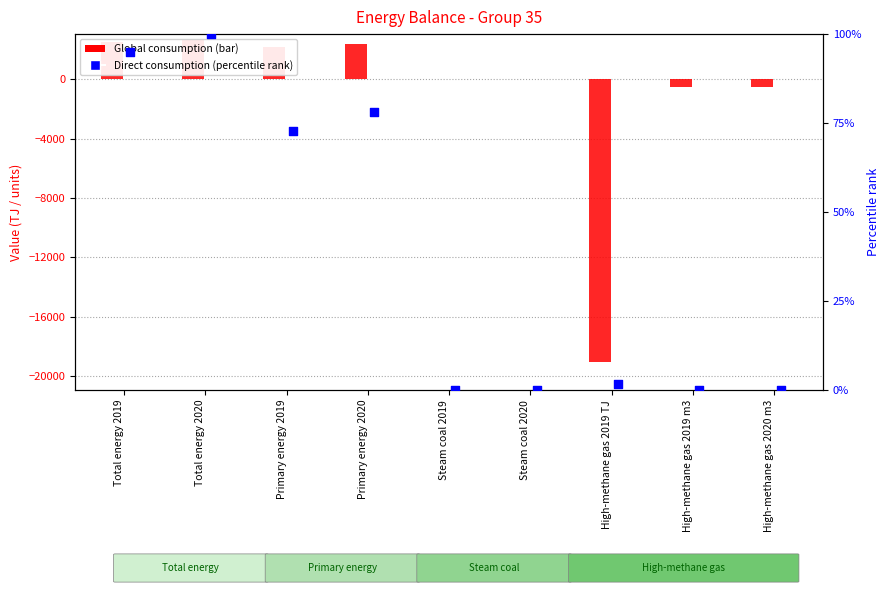

What is the total value across all series at High-methane gas 2019 TJ?

-19015.4